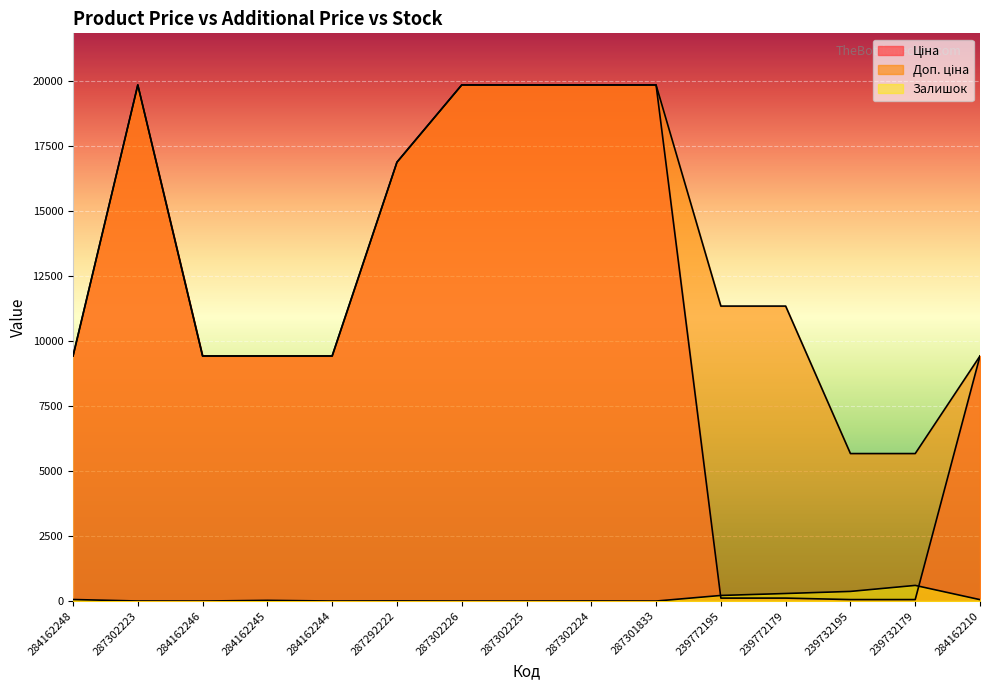

What is the label of the 3rd point from the left?

284162246